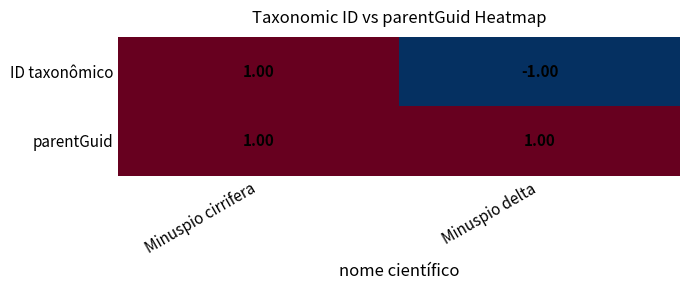

What is the difference between the highest and lowest values at Minuspio delta?

2